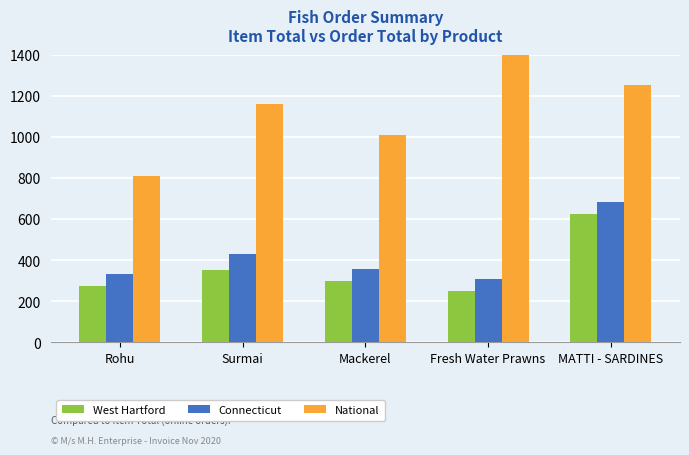

How many distinct data groups are displayed?

3